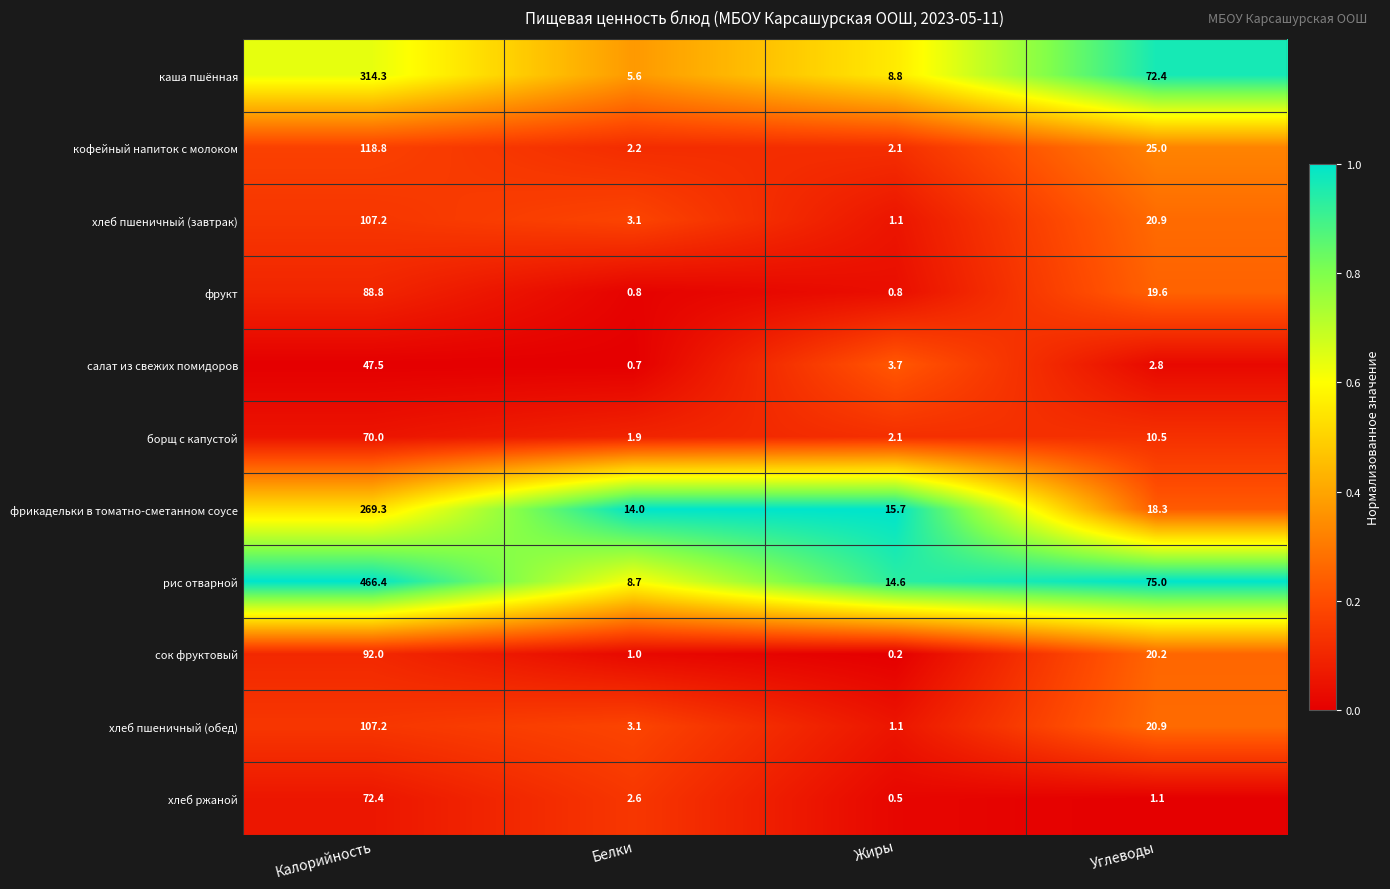

What value does the сок фруктовый series have at Белки?

1.0